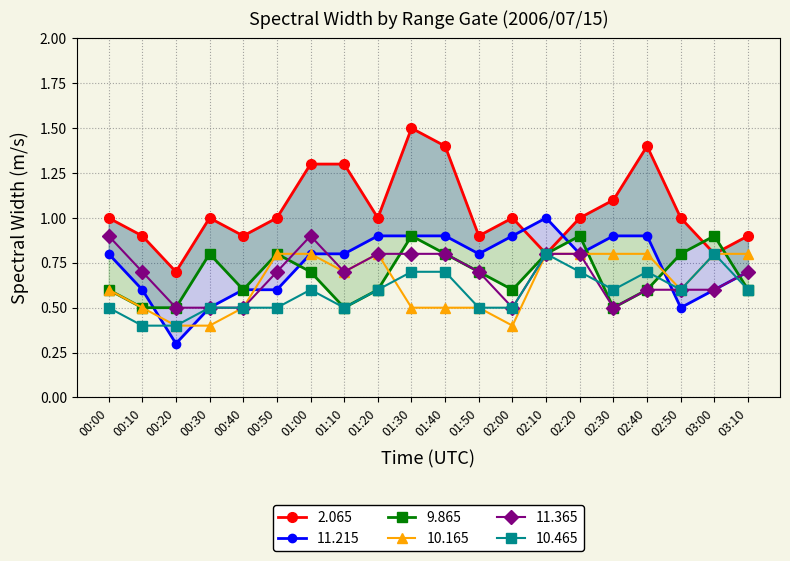

True or false: 10.465 and 9.865 cross at least once.

True